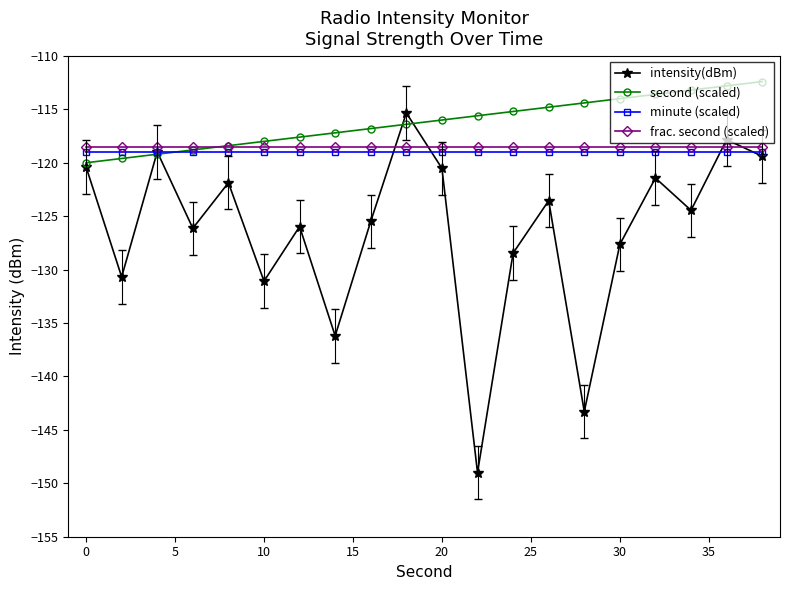

Is this an area chart (filled region under the line)?

No